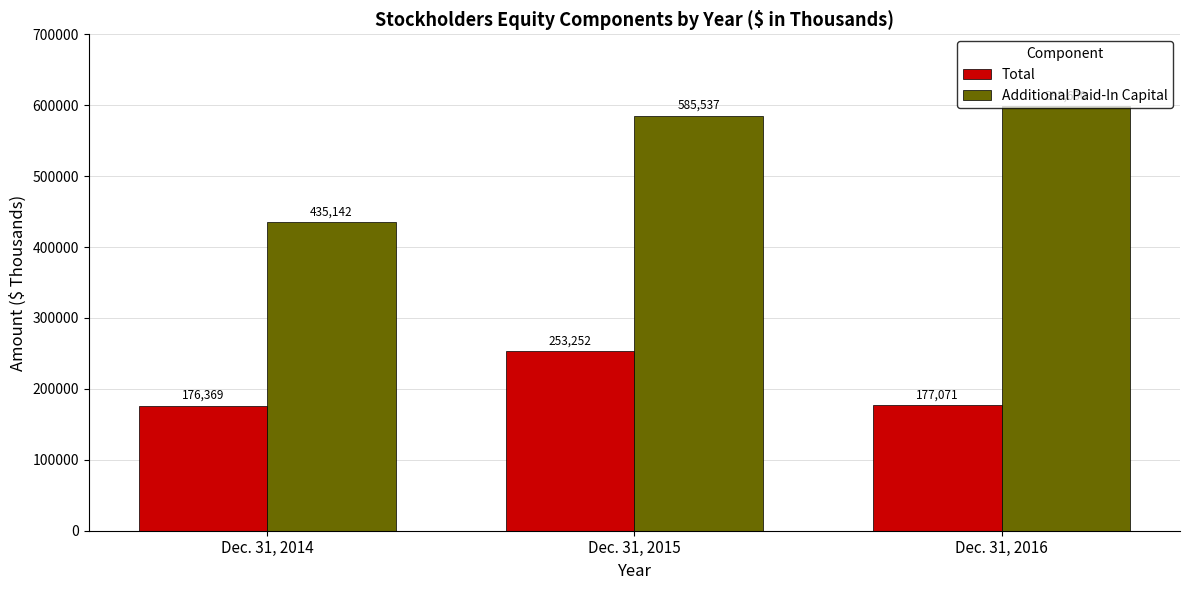

Which series has the widest spread of values?

Additional Paid-In Capital